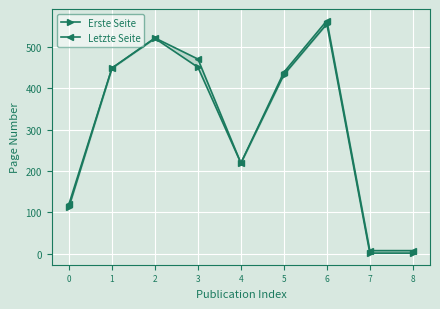

Rank the categories by Erste Seite value from lowest to highest.

7, 8, 0, 4, 5, 1, 3, 2, 6